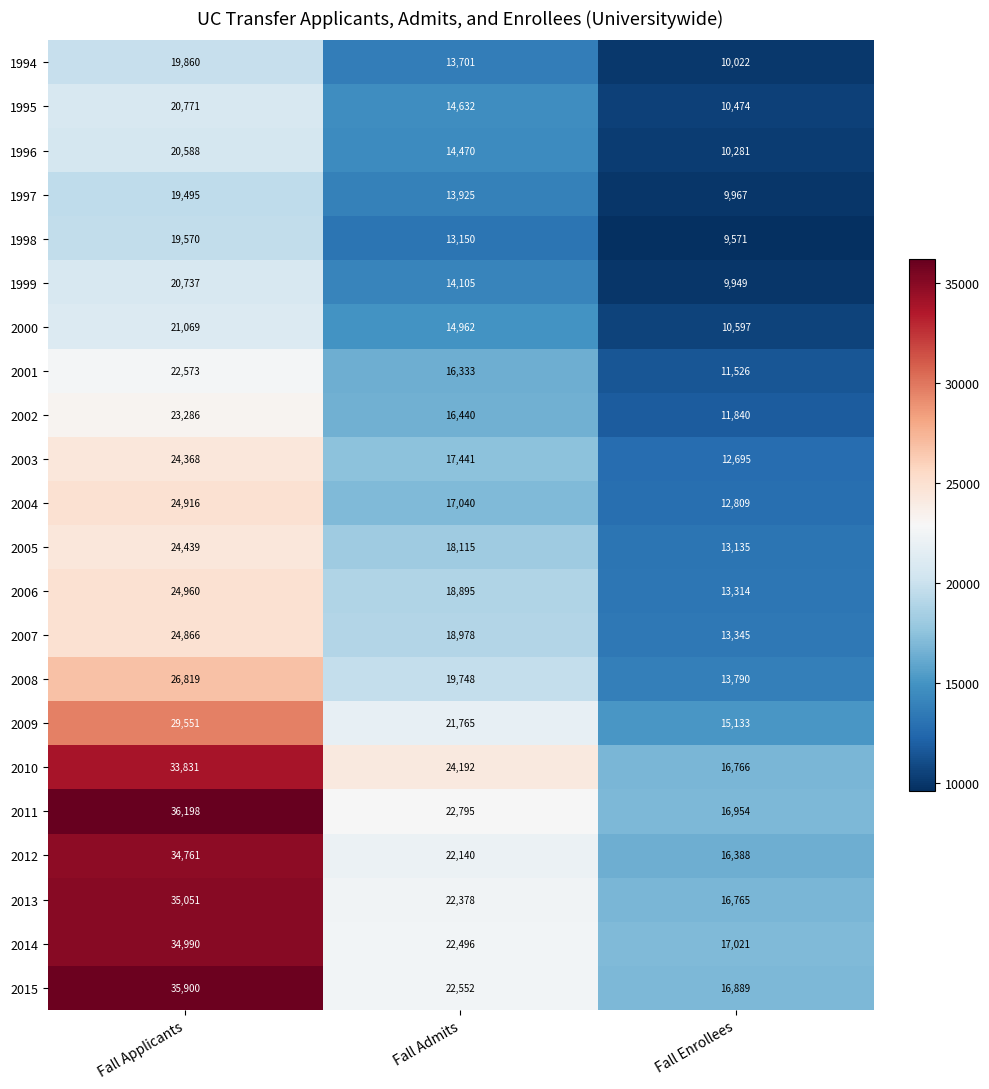

What is the smallest value displayed?

9571